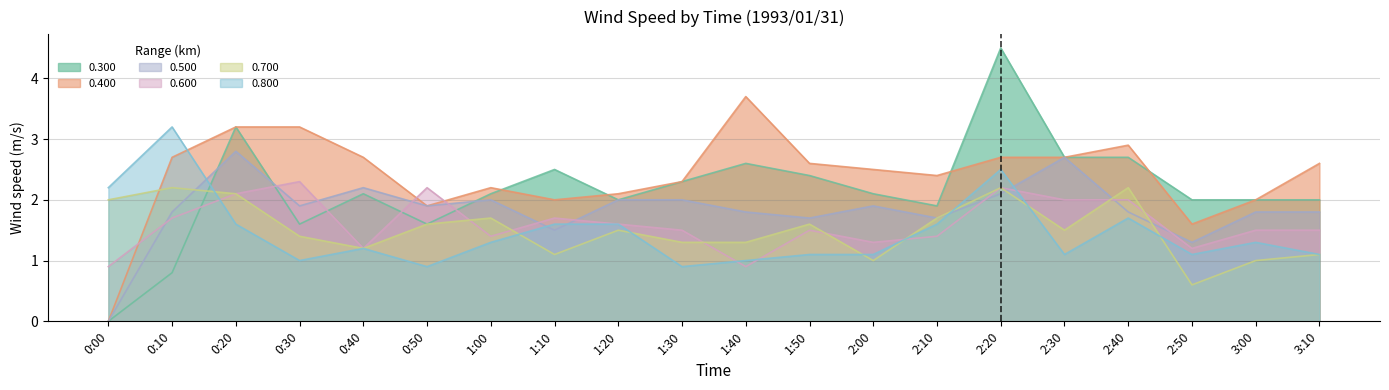

The 0.700 series shows 2.0 at 0:00. True or false?

True